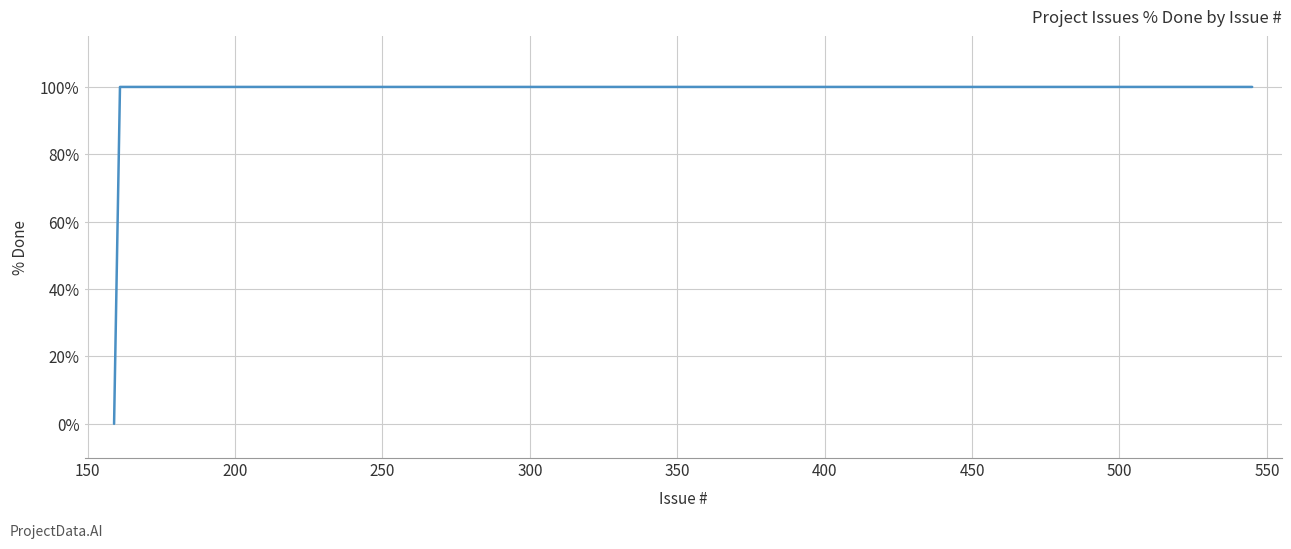

How many lines are shown in the chart?

1